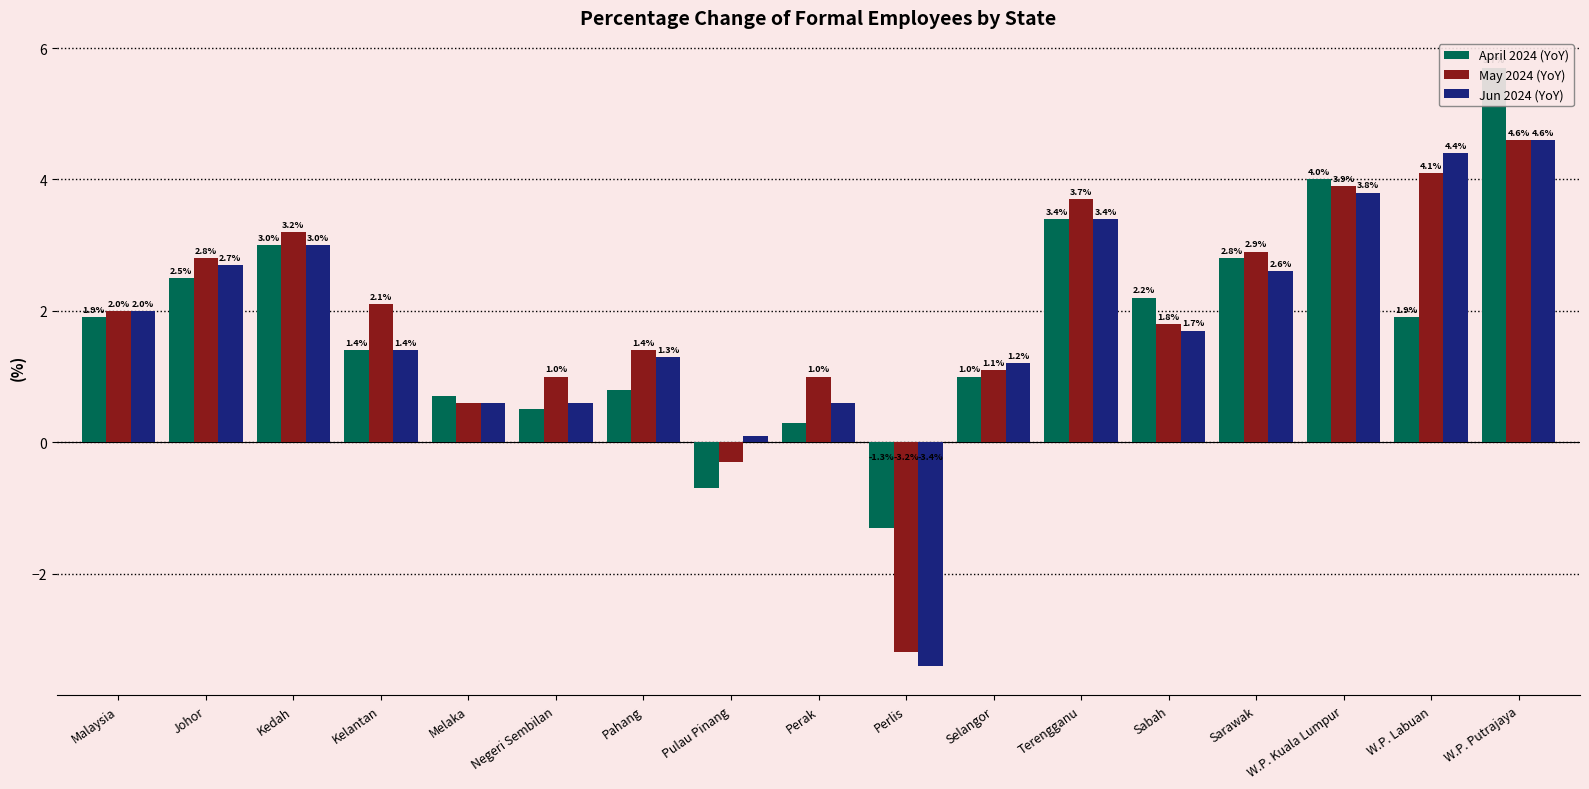

Count the number of data series in this chart.

3